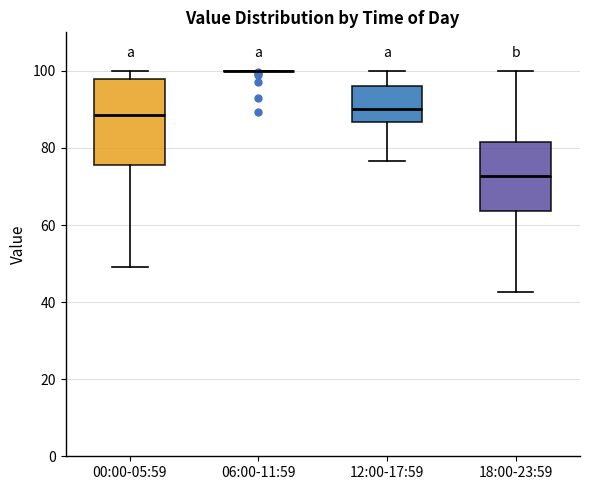

Where does the upper whisker of the box for 12:00-17:59 end on the y-axis? The values are not printed on the chart, so give them approximately, as read against the axis.

100